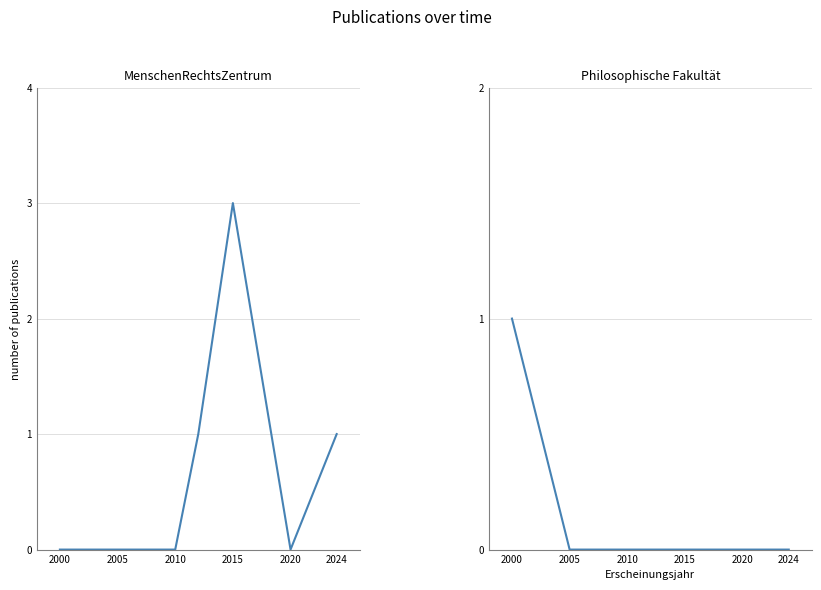

What is the label of the 6th point from the right?

2005